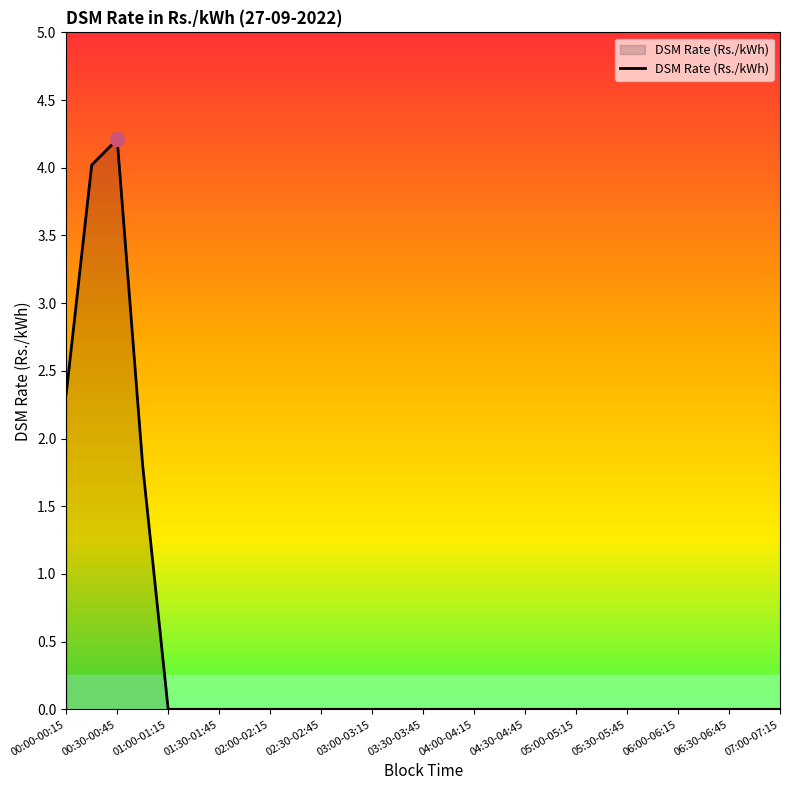

What is the difference between the maximum and minimum values?

4.2